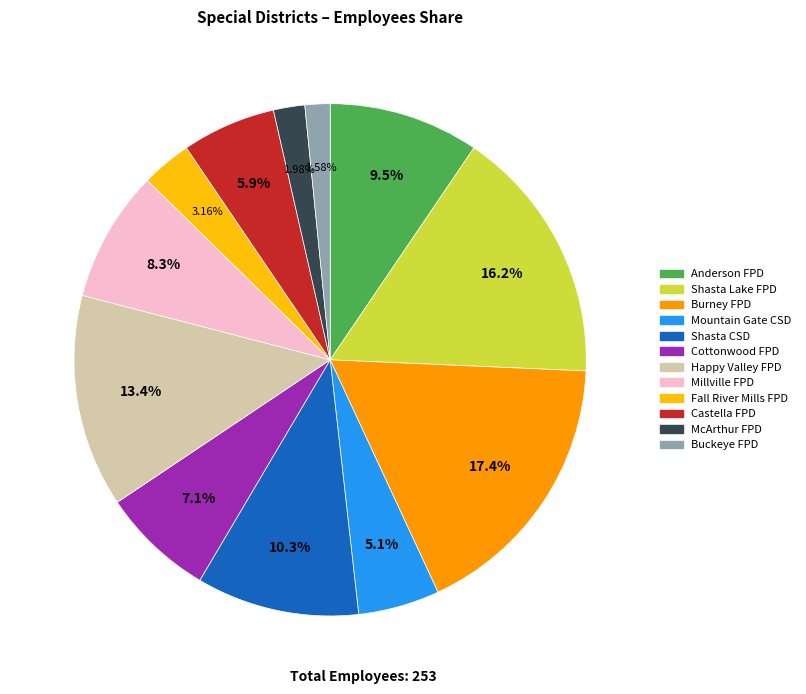

Combined, do Anderson FPD and Fall River Mills FPD account for over 50%?

No